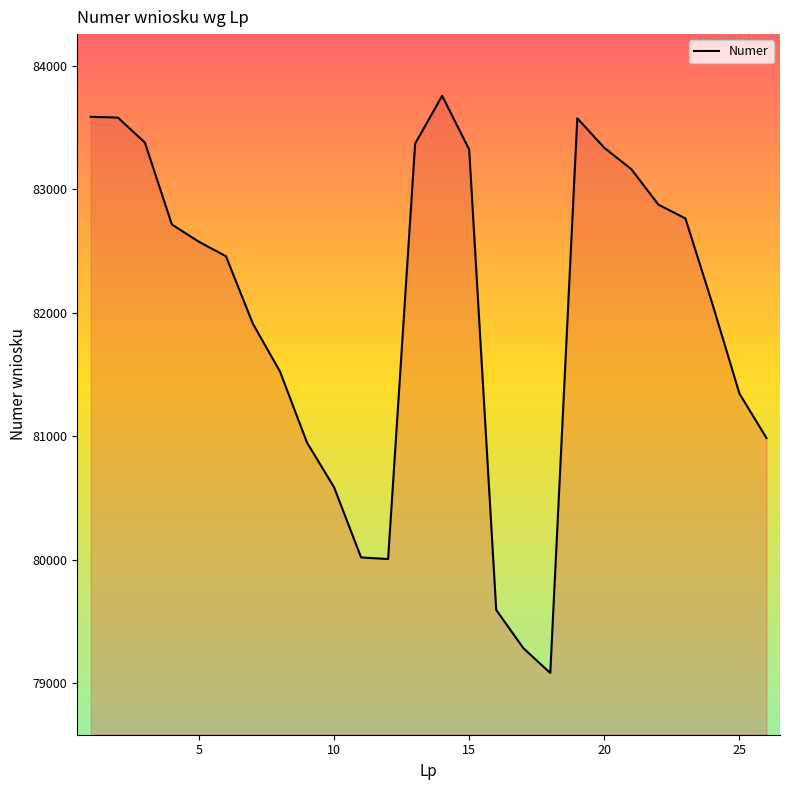

What is the smallest value displayed?

79082